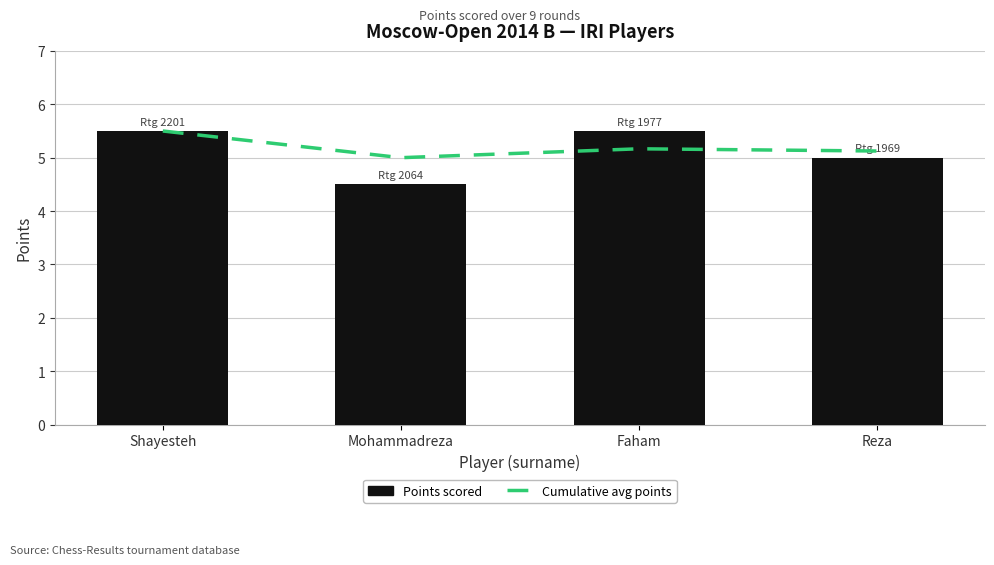

Rank the series at Shayesteh from highest to lowest value.

Cumulative avg points, Points scored